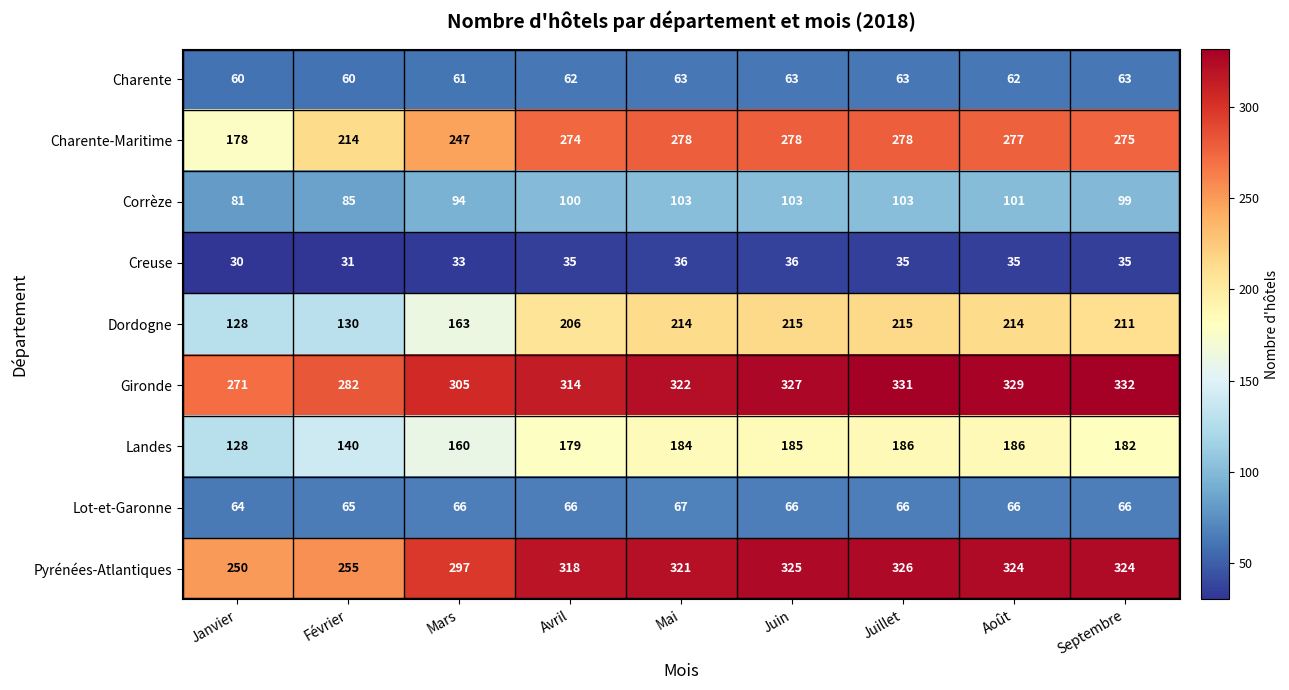

Which series has the largest range (max minus min)?

Charente-Maritime